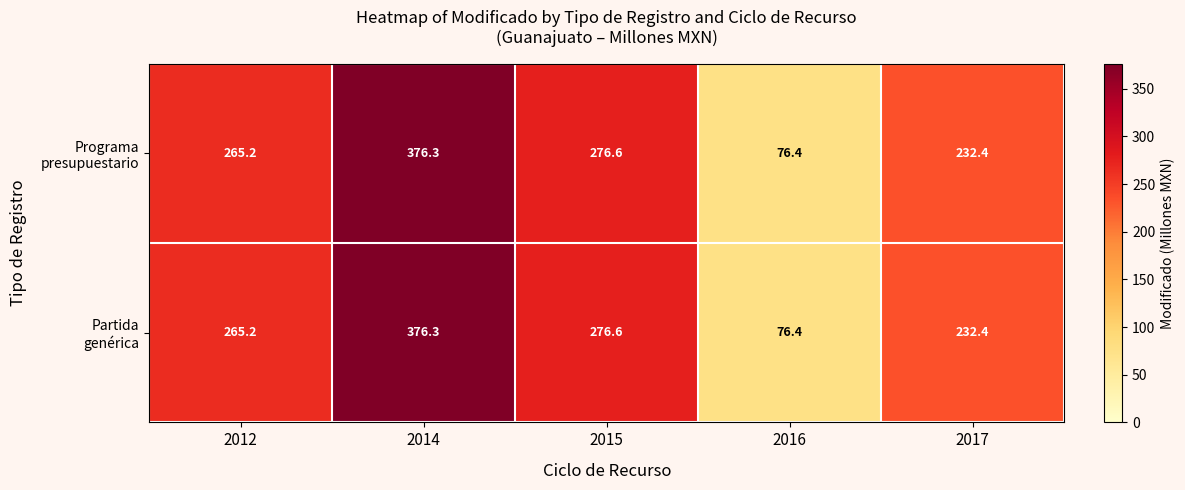

Which label corresponds to the smallest value in the chart?

2016